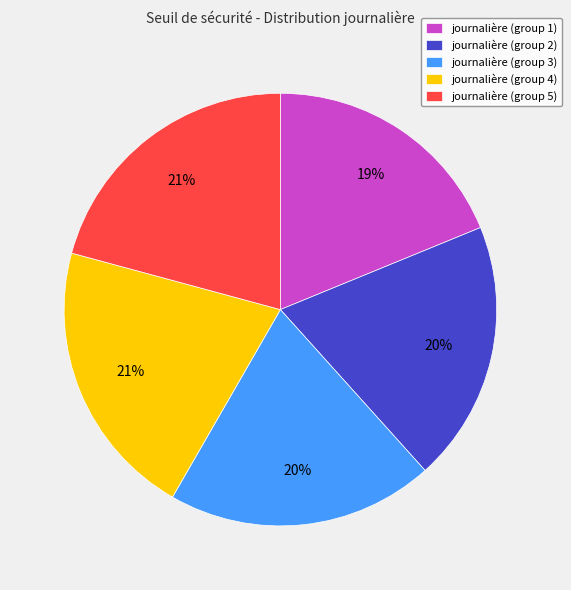

How many slices are in this pie chart?

5